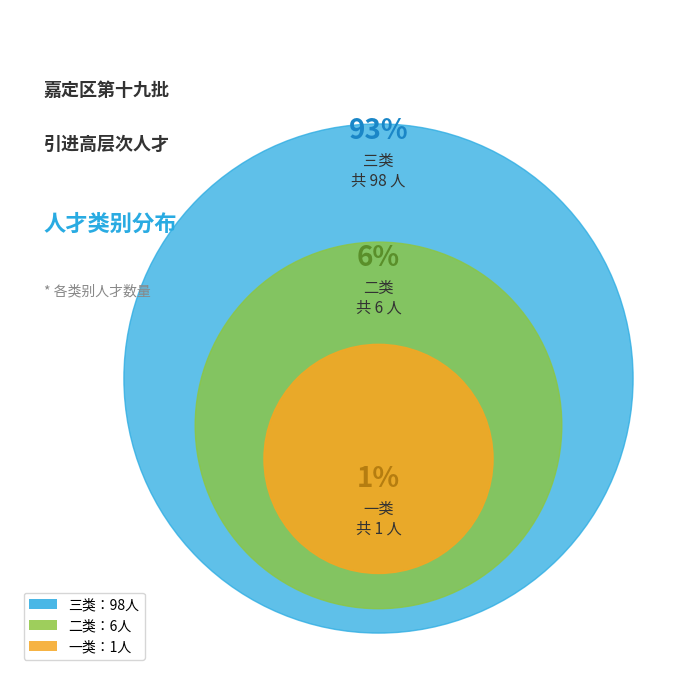

Is 三类 the majority of the pie?

Yes